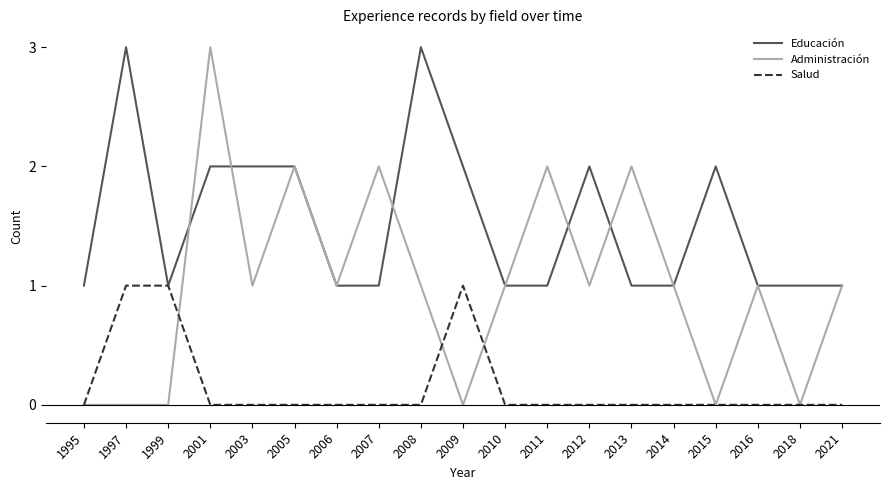

The Administración series shows 0 at 2006. True or false?

False